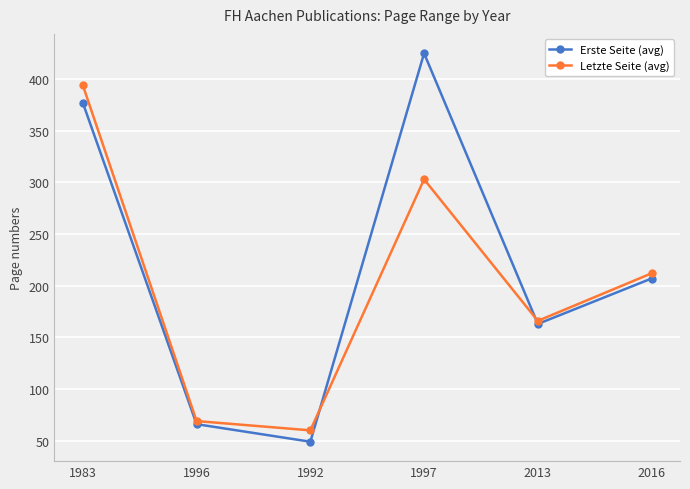

In Erste Seite (avg), how many points are lower than both neighbors (excluding endpoints)?

2